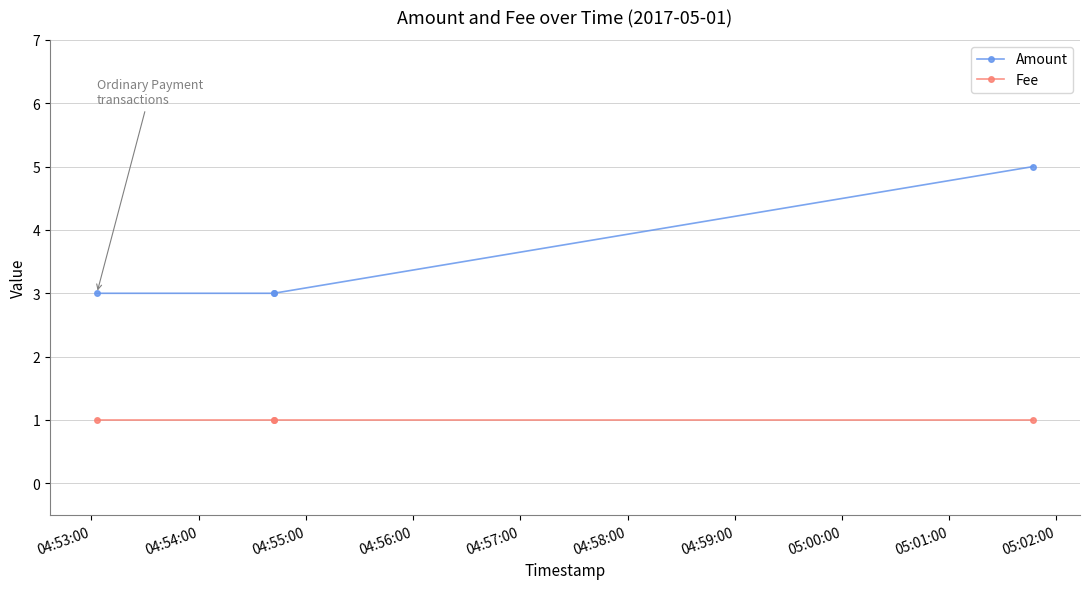

At how many categories does at least one series exceed 4?

1